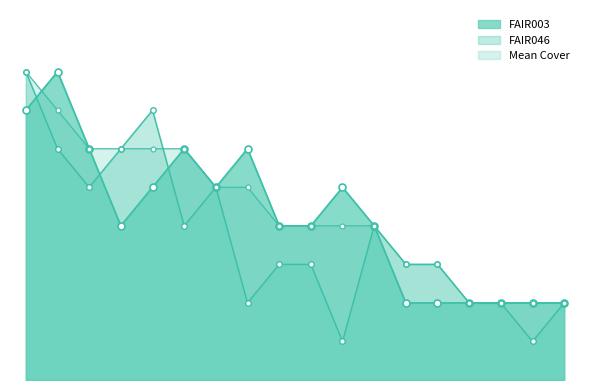

Is it true that FAIR003 equals 4 at Vaccinium fuscatum?

True